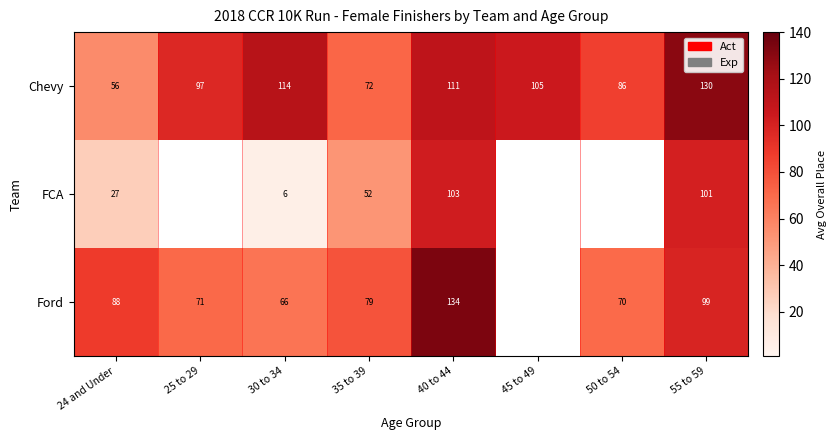

Count the number of categories in the chart.

8